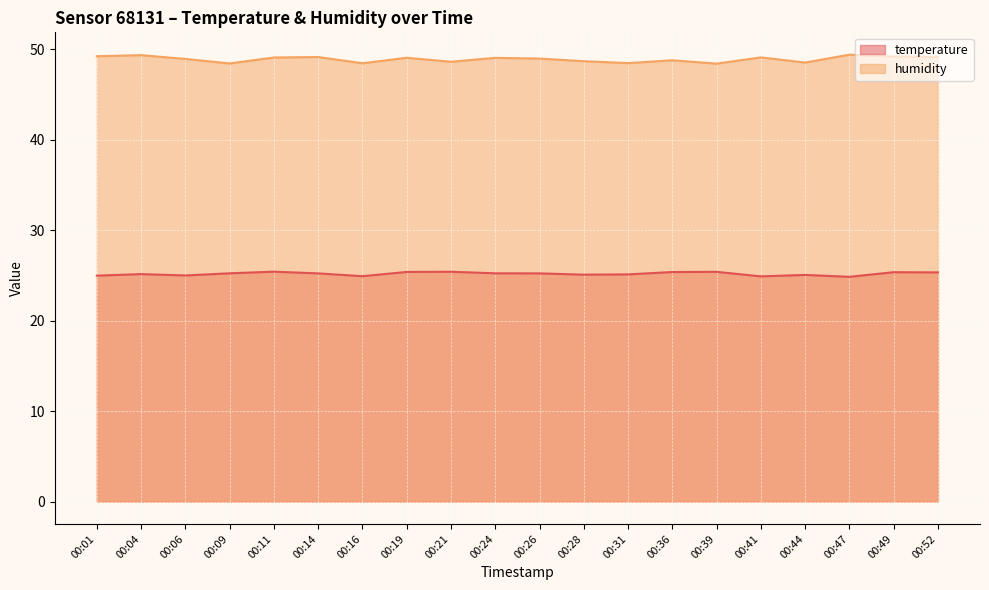

Reading right to left, list all the values displayed in this chart.

temperature: 25.3	25.4	24.8	25.1	24.9	25.4	25.4	25.1	25.1	25.2	25.2	25.4	25.4	24.9	25.2	25.4	25.2	25.0	25.1	25.0
humidity: 49.1	49.2	49.4	48.5	49.1	48.4	48.8	48.5	48.7	49.0	49.0	48.6	49.0	48.4	49.1	49.1	48.4	48.9	49.3	49.2